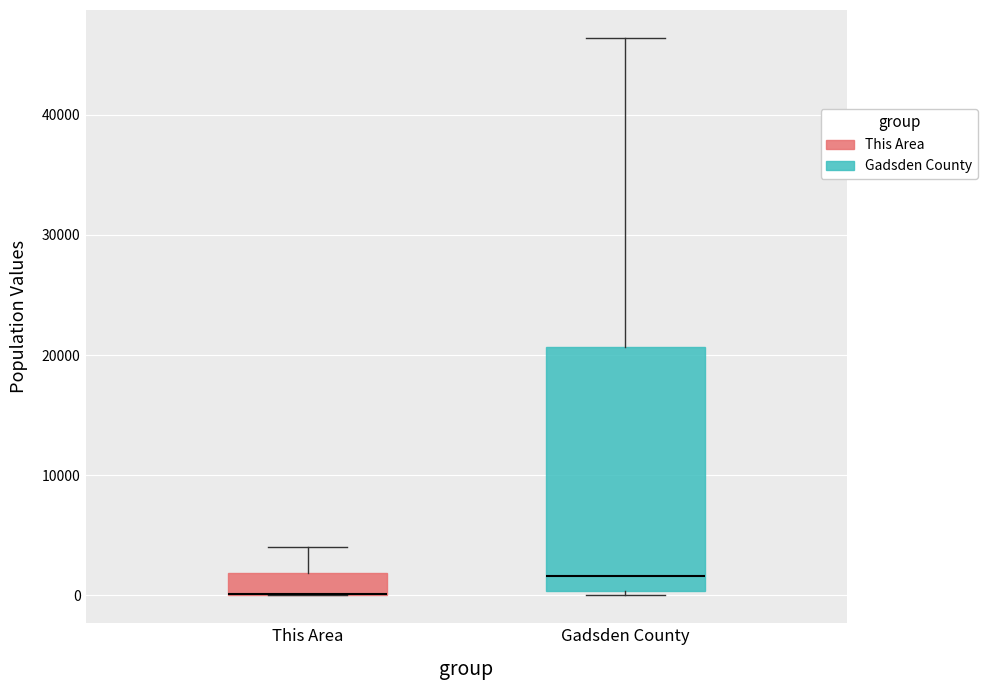

Comparing the boxes themselves (not the whiskers), which one is the tallest?

Gadsden County